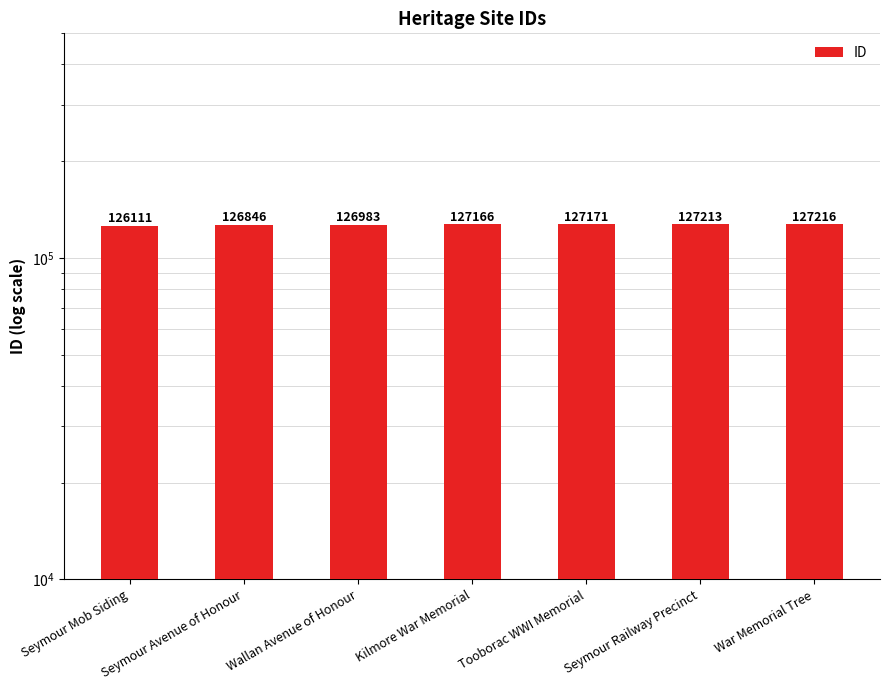

Reading left to right, extract all data points from this chart.

126111	126846	126983	127166	127171	127213	127216